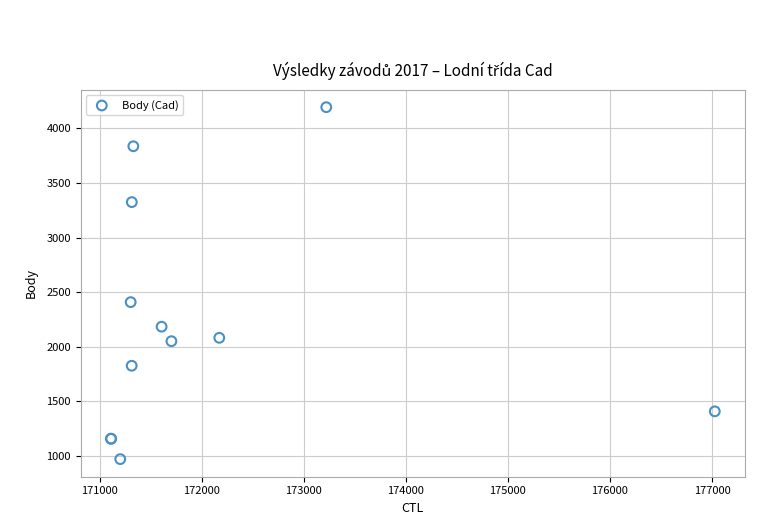

What Y value in the scatter plot is closest to 2582?

2408